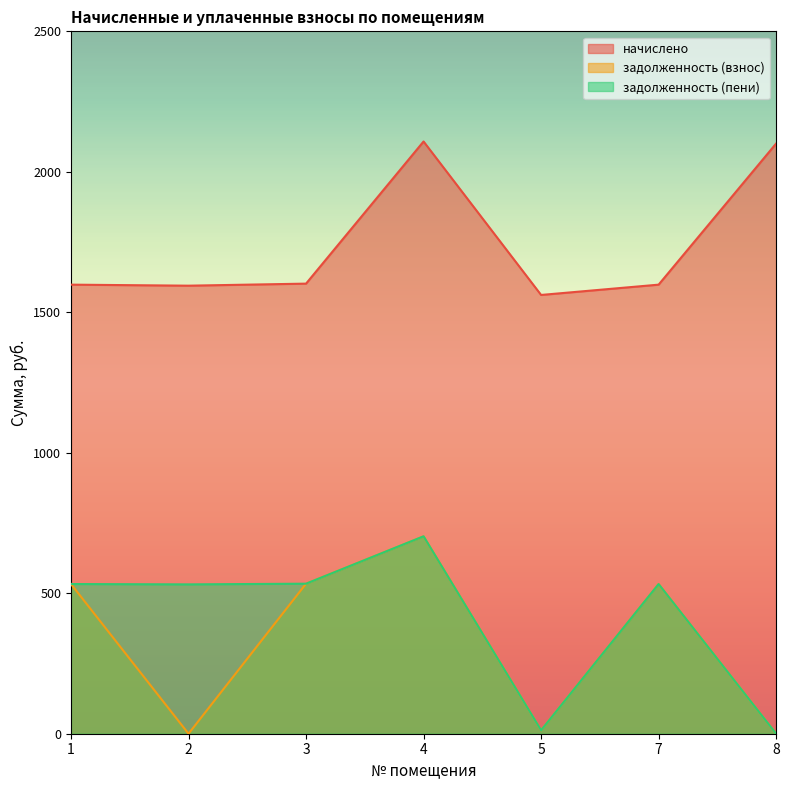

True or false: задолженность (взнос) and задолженность (пени) cross at least once.

False